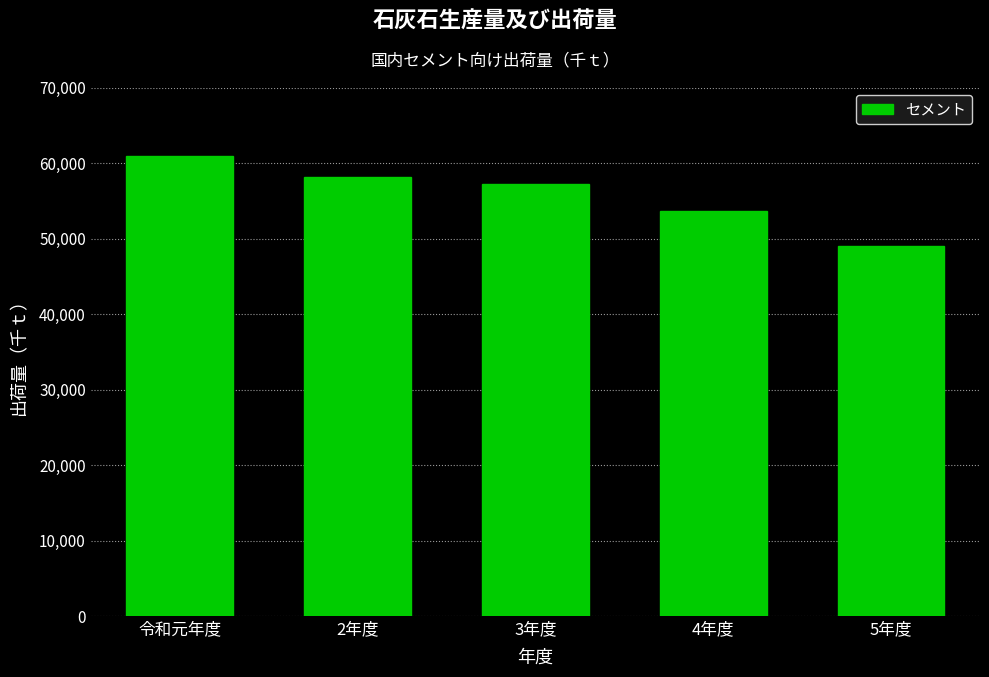

Reading right to left, transcribe all the data shown in this chart.

5年度=48942.4	4年度=53592.3	3年度=57191.2	2年度=58152.0	令和元年度=60881.4